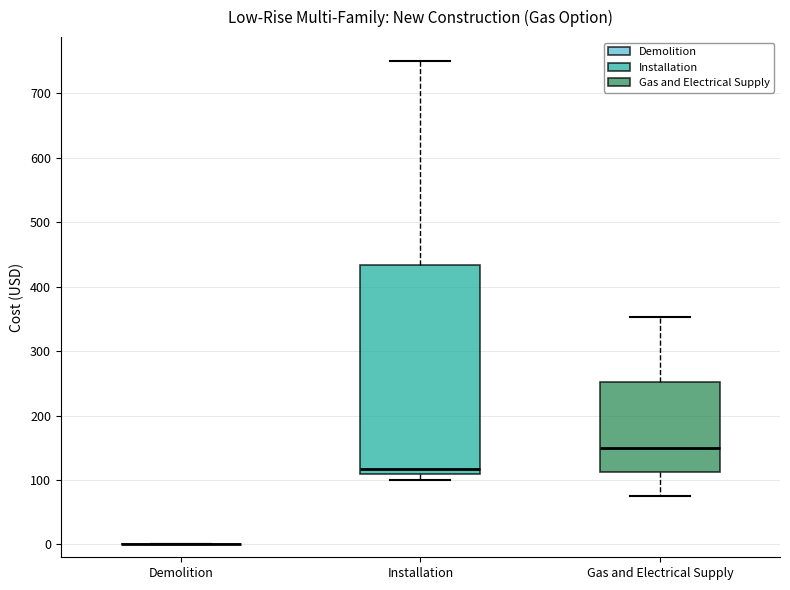

Reading left to right, transcribe this box plot: for each box, give where its median line is, the range the box spans, and where its two whiskers end, as read against the y-axis. The values are not printed on the chart, so give them approximately, as read against the axis.

Demolition: box collapsed to a line at 0, whiskers 0 to 0
Installation: median 120, box 110 to 430, whiskers 100 to 750
Gas and Electrical Supply: median 150, box 110 to 250, whiskers 80 to 350